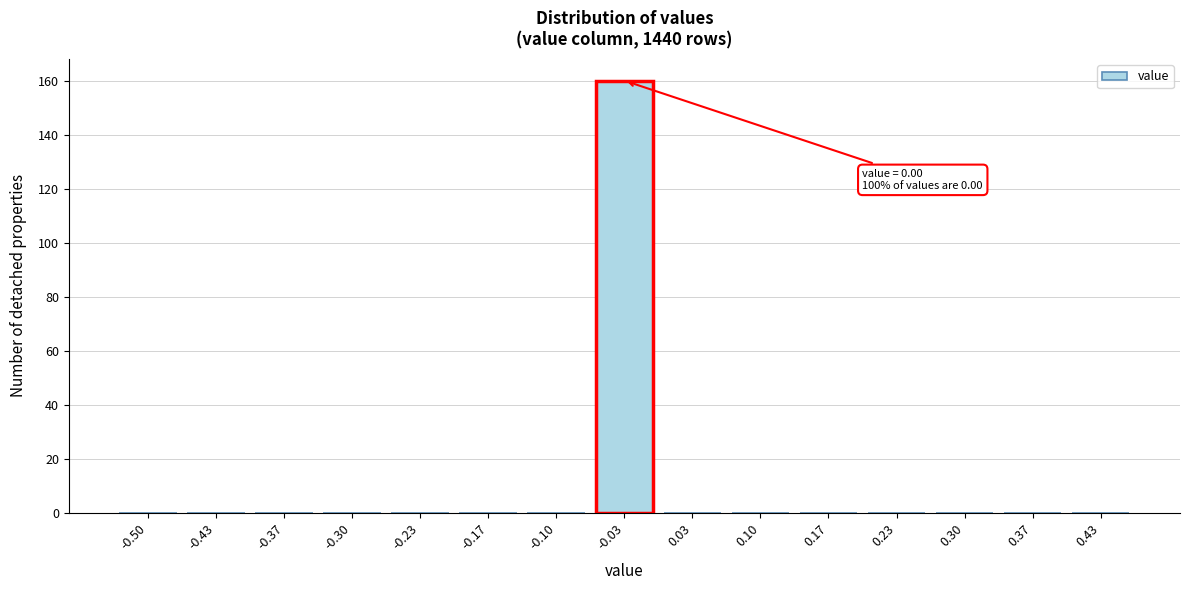

Reading left to right, what are all the values shown in this chart?

-0.50=0	-0.43=0	-0.37=0	-0.30=0	-0.23=0	-0.17=0	-0.10=0	-0.03=160	0.03=0	0.10=0	0.17=0	0.23=0	0.30=0	0.37=0	0.43=0